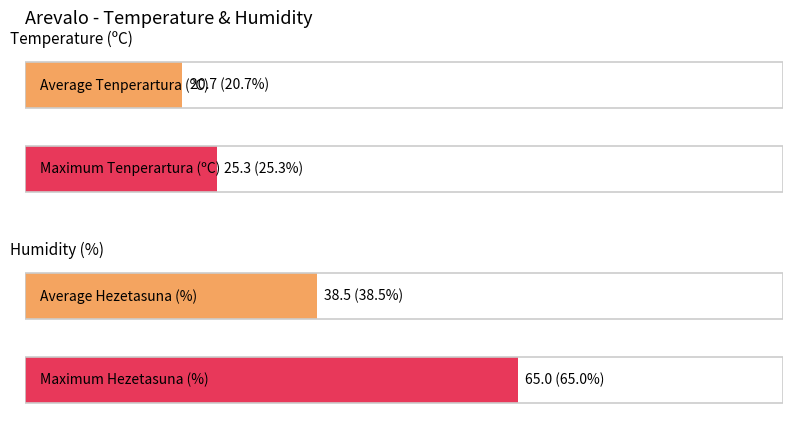

Does the chart contain stacked bars?

No